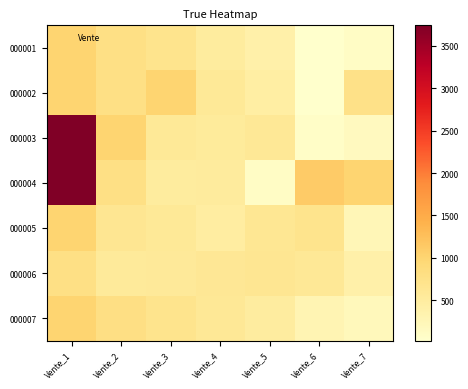

At which category is the sum across all series the highest?

Vente_1